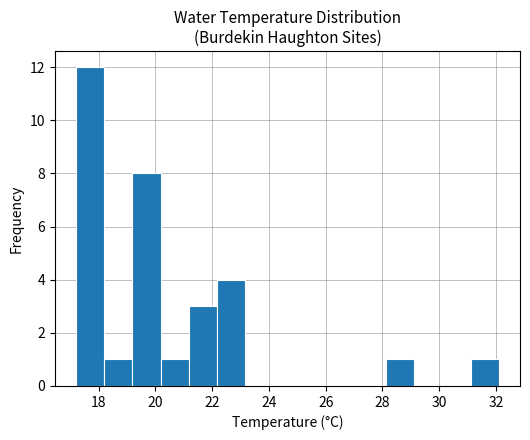

Reading left to right, list every bar in this chart as the range it spans on the x-axis followed by its height. Neither the bar edges nor the heights are printed on the chart, so give them approximately, as read against the axes.

17.2 to 18.2: 12
18.2 to 19.2: 1
19.2 to 20.2: 8
20.2 to 21.2: 1
21.2 to 22.2: 3
22.2 to 23.2: 4
23.2 to 24.2: 0
24.2 to 25.2: 0
25.2 to 26.2: 0
26.2 to 27.2: 0
27.2 to 28.2: 0
28.2 to 29.2: 1
29.2 to 30.2: 0
30.2 to 31.2: 0
31.2 to 32.2: 1